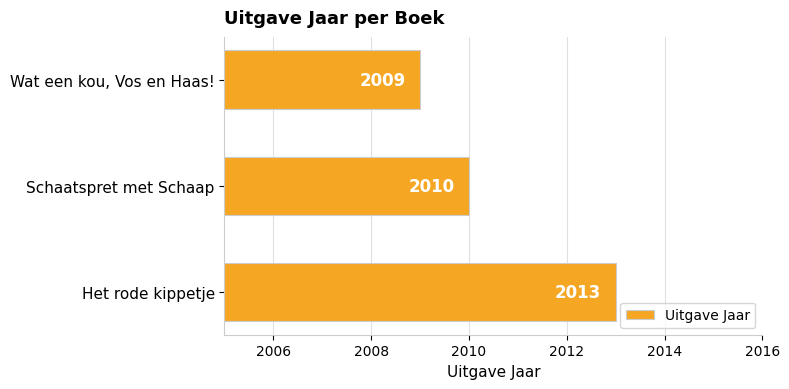

Read the value at Wat een kou, Vos en Haas!.

2009